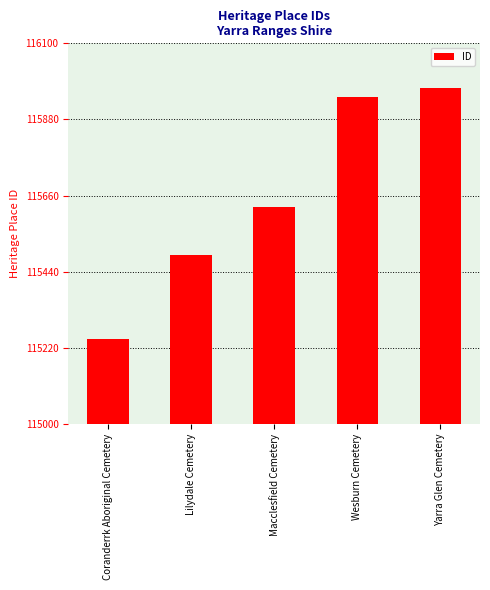

What is the difference between the maximum and minimum values?

723